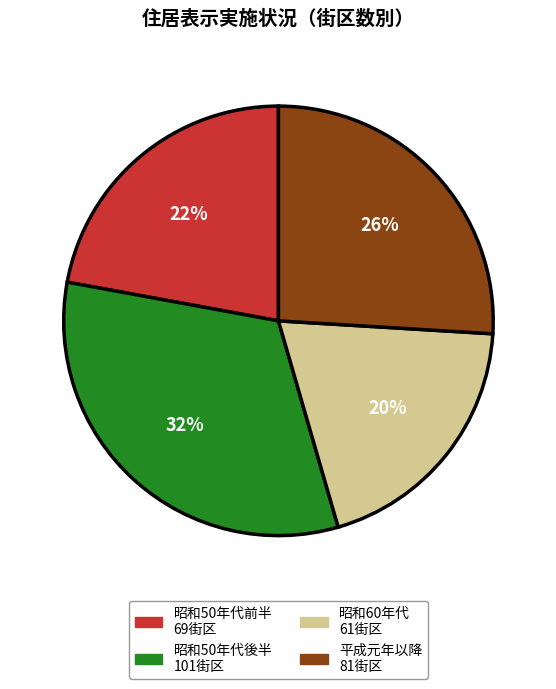

How many segments does this pie chart have?

4